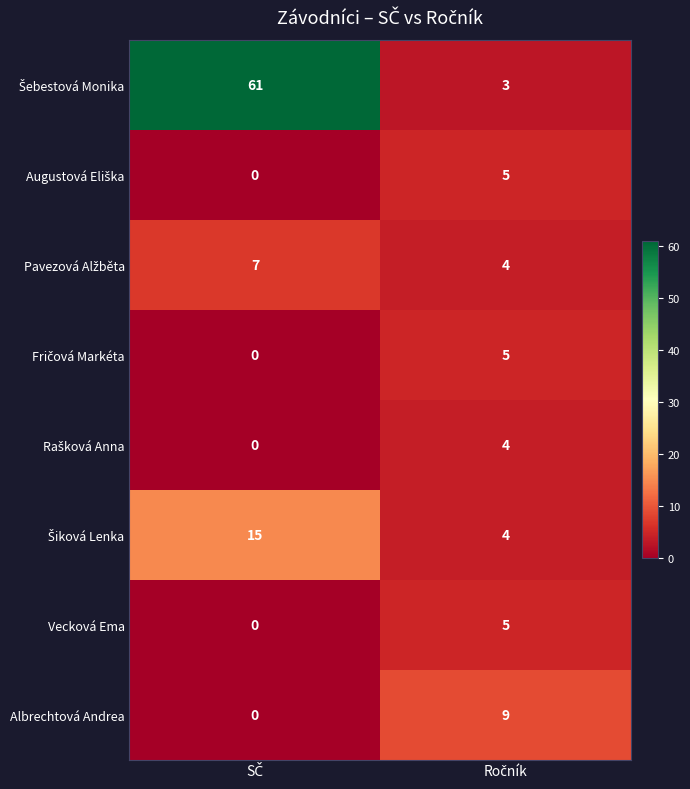

What is the difference between the maximum and minimum values in the Albrechtová Andrea series?

9